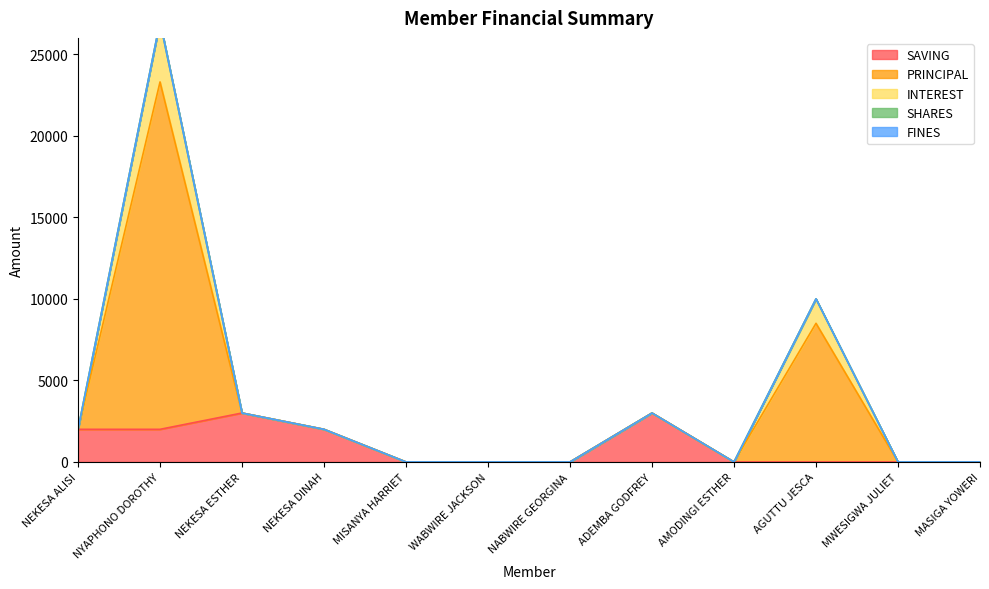

True or false: SAVING has more than 2 interior local peaks.

False